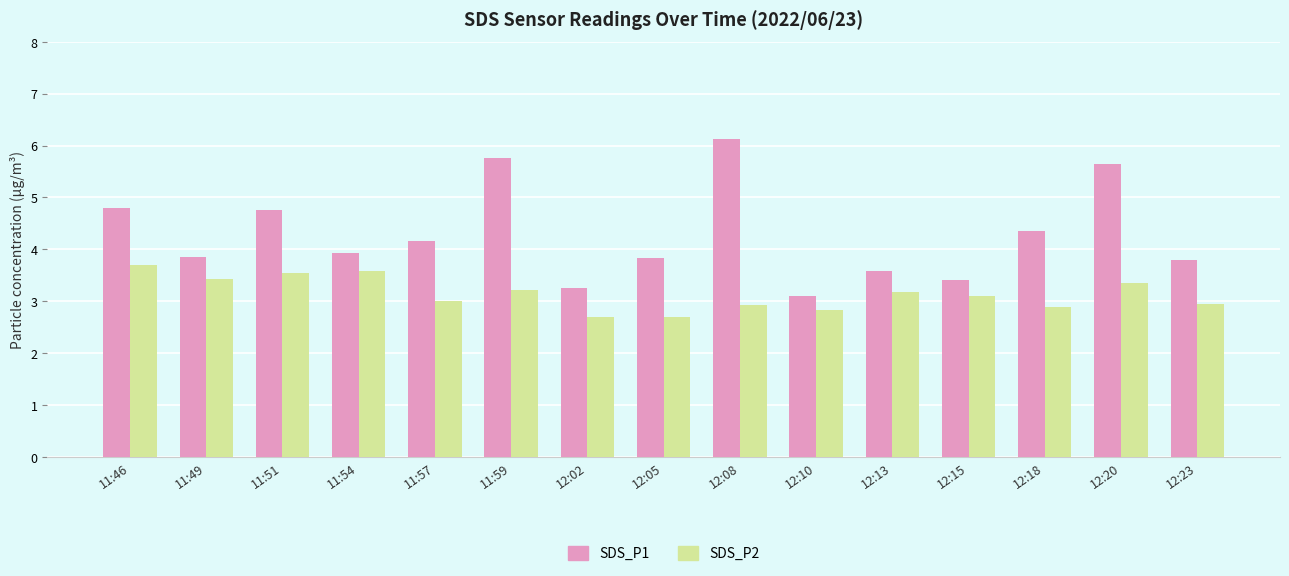

What are all the series names shown in the legend?

SDS_P1, SDS_P2